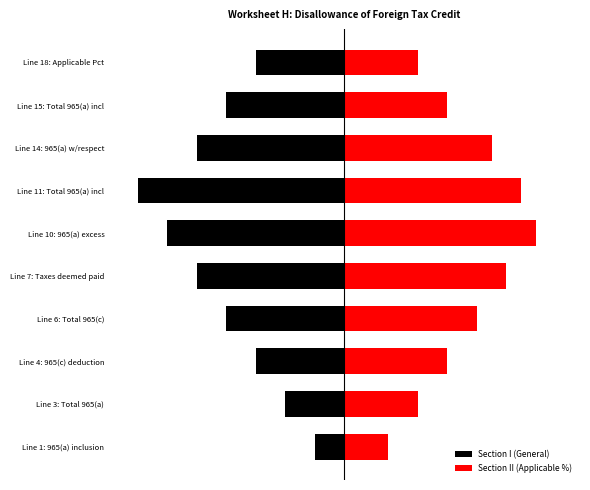

The value of Section I (General) at Line 1: 965(a) inclusion is -3. True or false?

False